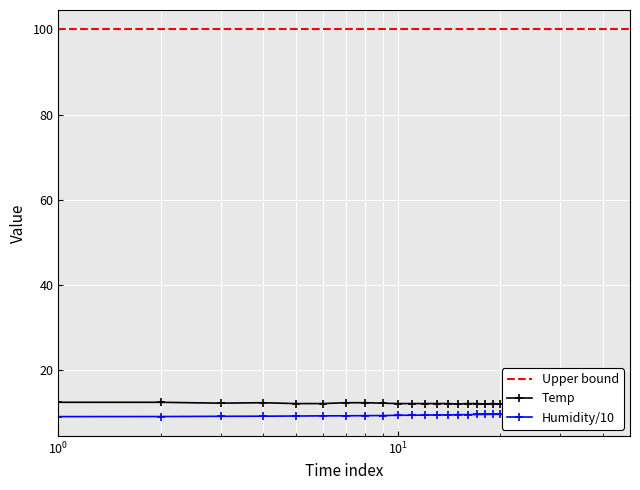

Reading left to right, what are all the values shown in this chart?

Temp: 12.5	12.5	12.3	12.4	12.2	12.2	12.4	12.4	12.3	12.2	12.2	12.2	12.2	12.2	12.1	12.2	12.2	12.1	12.2	12.1	12.1	12.2	12.1	12.0	12.0	12.1	12.1	12.0	12.0	11.7	11.7	11.8	11.8	11.6	11.6	11.6	11.6	11.5	11.6	11.5
Humidity: 9.1	9.2	9.2	9.2	9.3	9.3	9.3	9.4	9.4	9.4	9.5	9.5	9.5	9.5	9.6	9.6	9.6	9.7	9.7	9.7	9.7	9.7	9.8	9.8	9.8	9.8	9.8	9.9	9.9	9.9	10.0	10.0	10.0	10.0	10.0	10.0	10.0	10.0	10.0	10.0